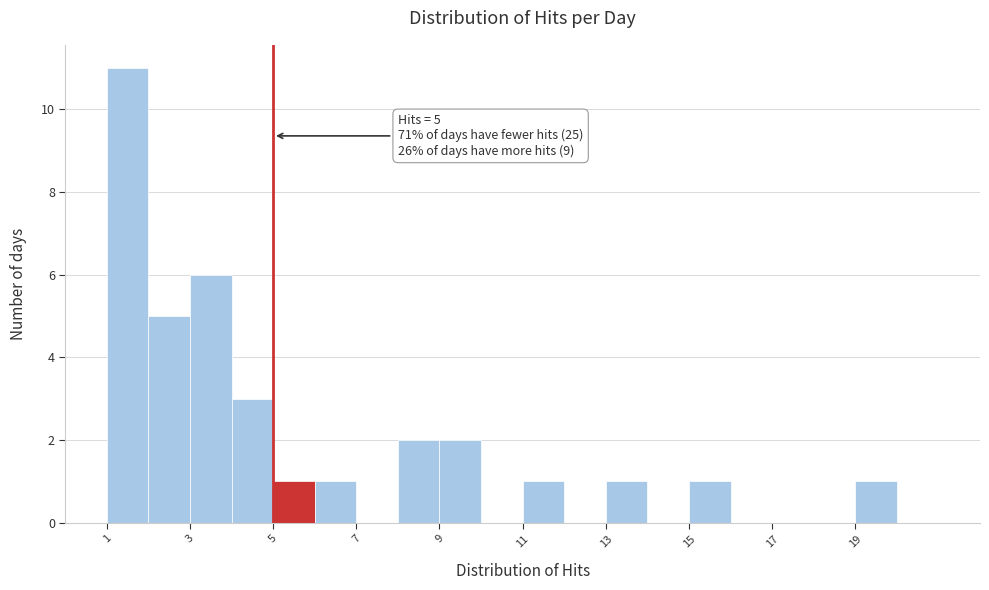

Which range on the x-axis has the tallest bar?

1 to 2